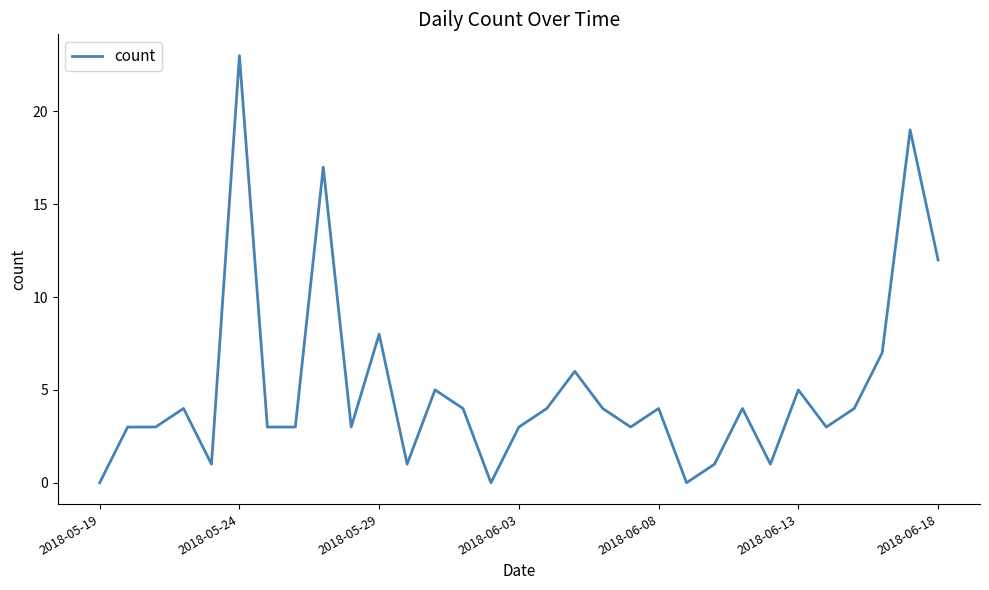

What is the difference between the maximum and minimum values?

23